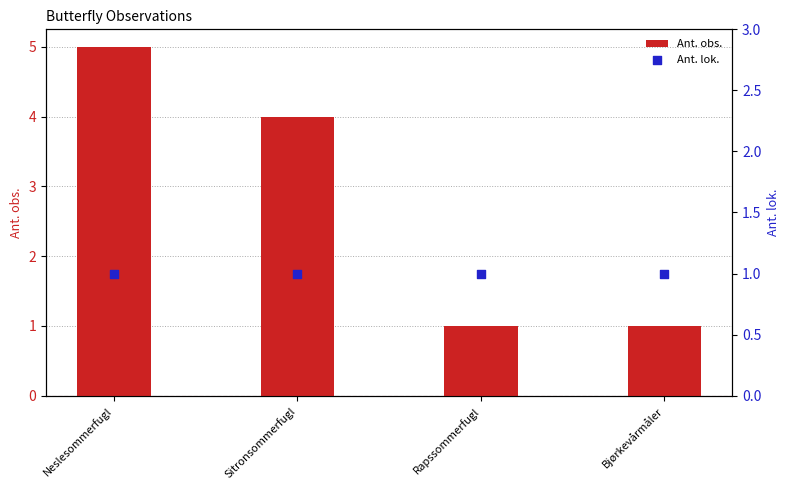

At how many categories does at least one series exceed 2?

2